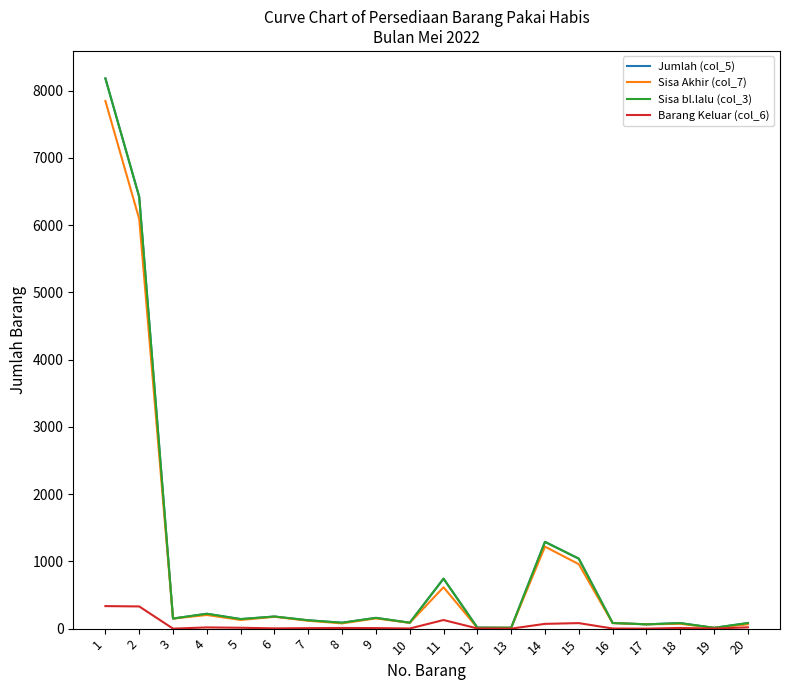

Is the value of Barang Keluar (col_6) at 10 greater than the value of Jumlah (col_5) at 3?

No